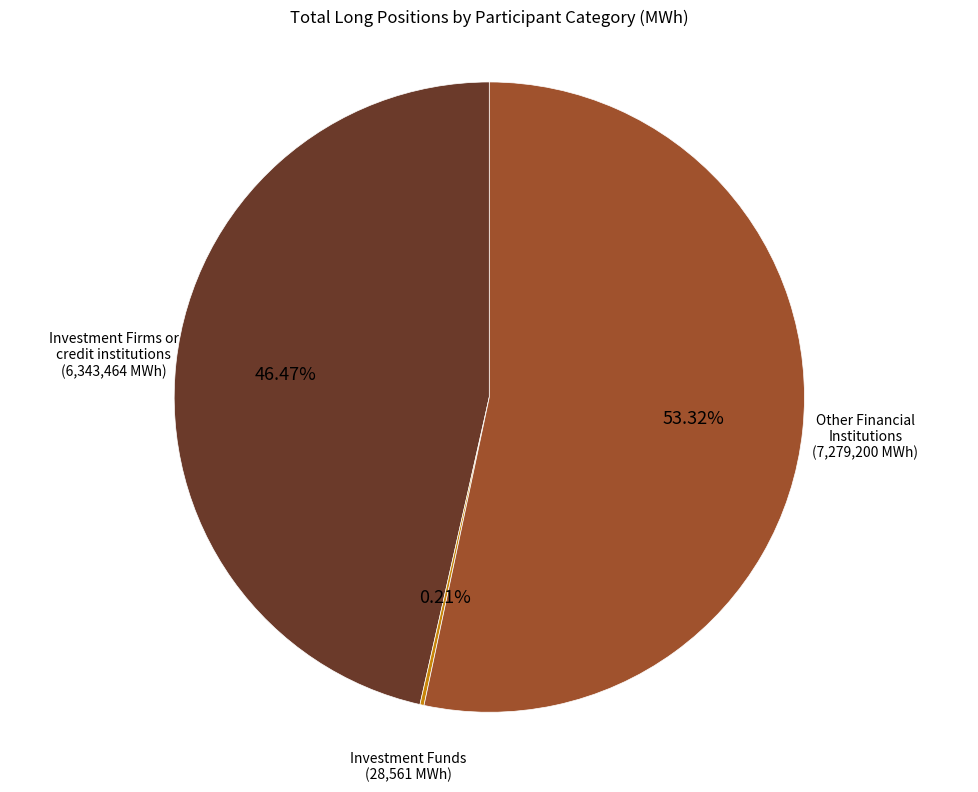

What is the largest slice in the pie chart?

Other Financial Institutions